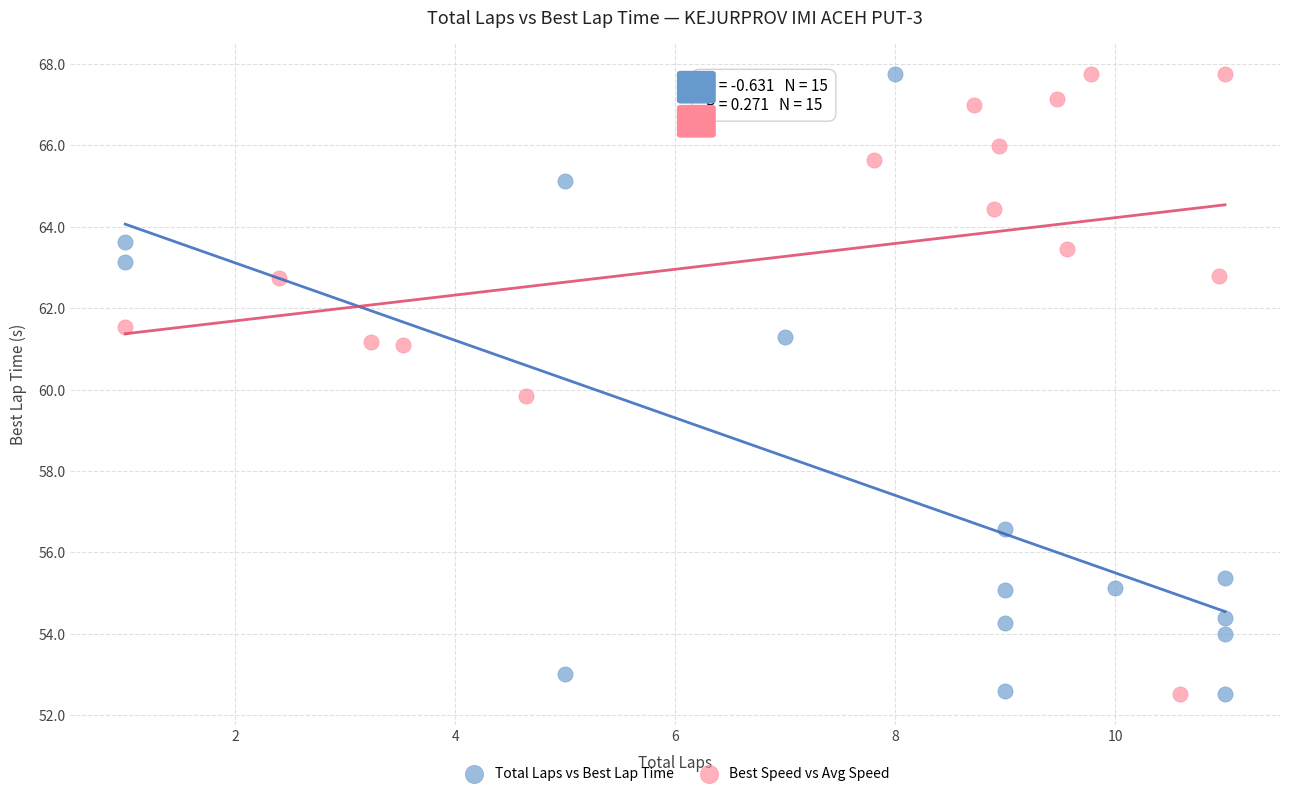

What are all the series names shown in the legend?

Total Laps vs Best Lap Time, Best Speed vs Avg Speed